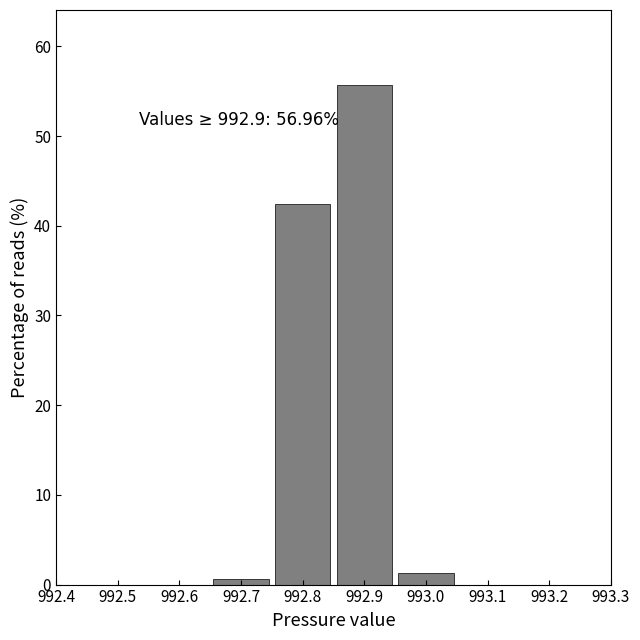

Which range on the x-axis has the tallest bar?

992.85 to 992.95